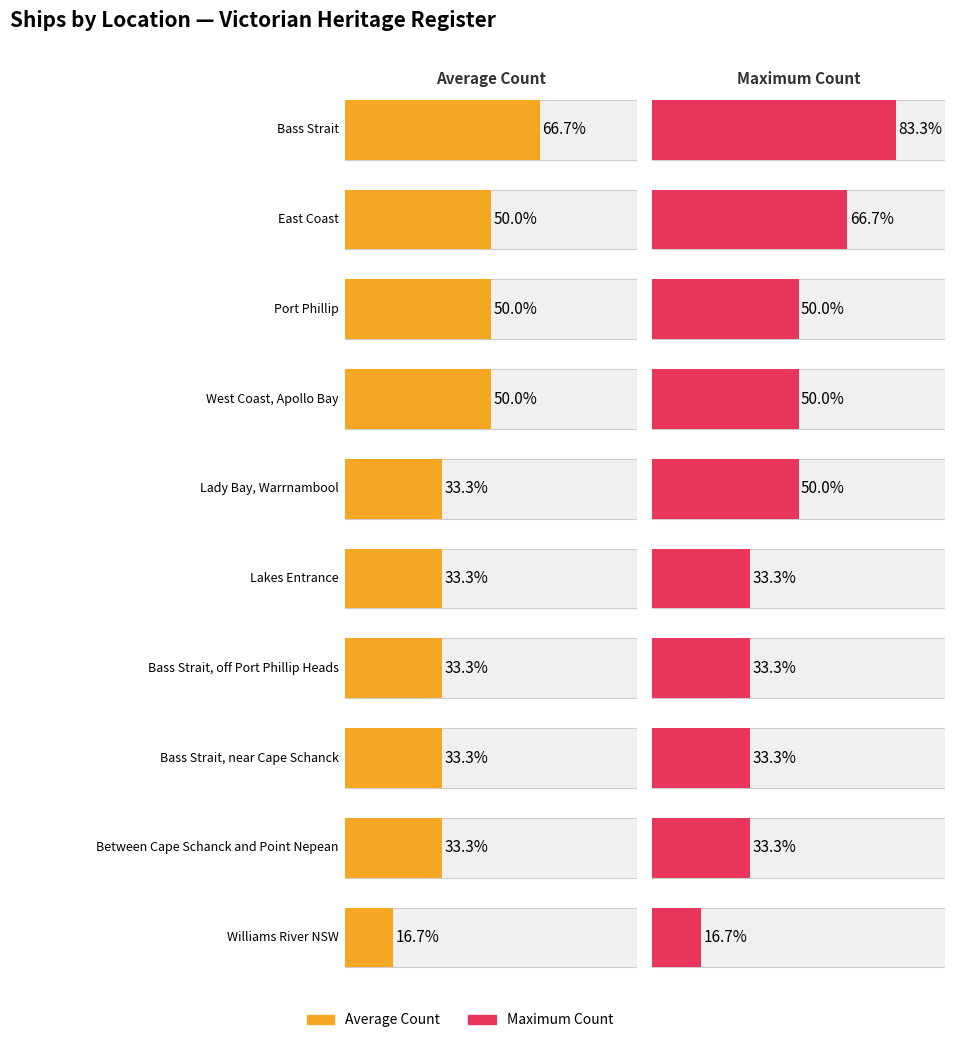

Which category has the lowest value across all series?

Williams River NSW